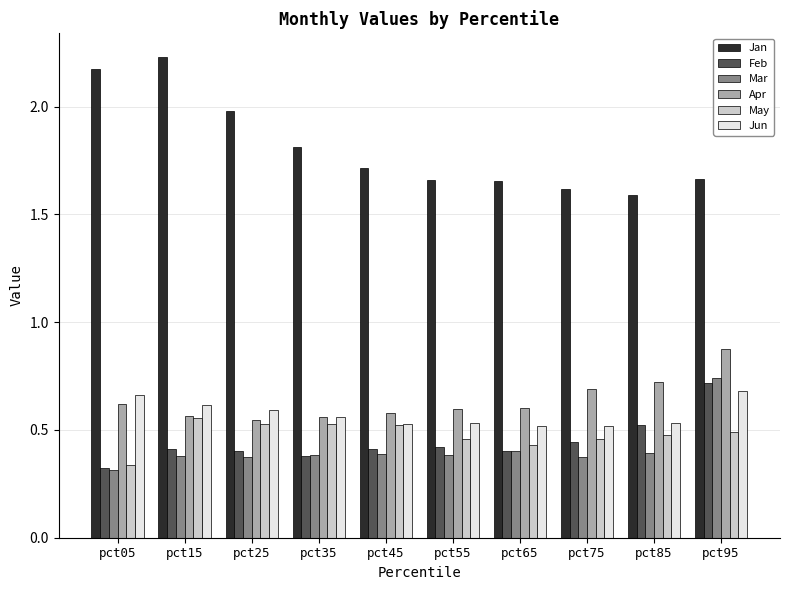

True or false: Feb has a value of 0.4 at pct35.

True